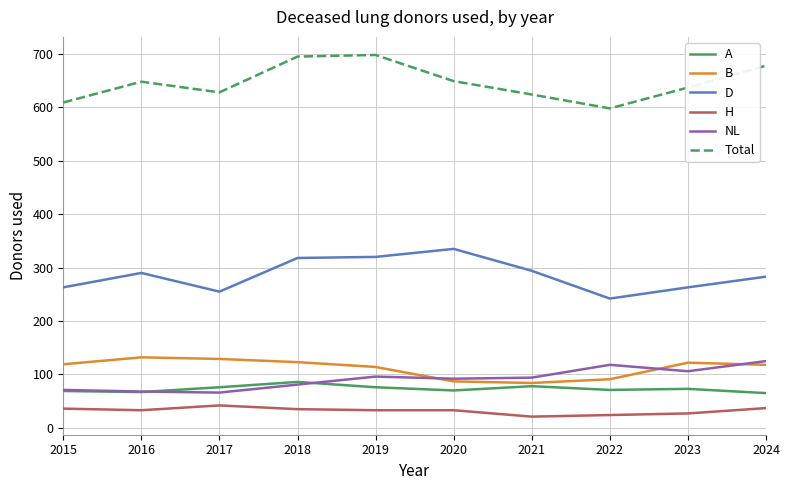

What is the sum of all NL values?

917